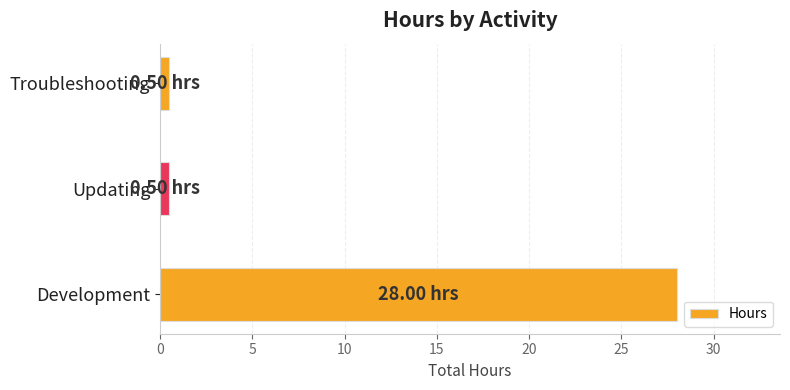

Which label corresponds to the largest value in the chart?

Development